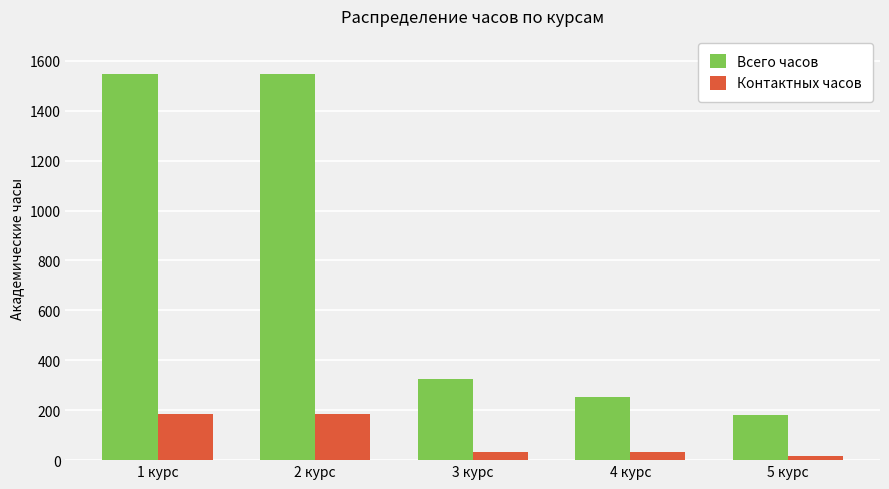

What is the difference between the maximum and minimum values in the Всего часов series?

1368